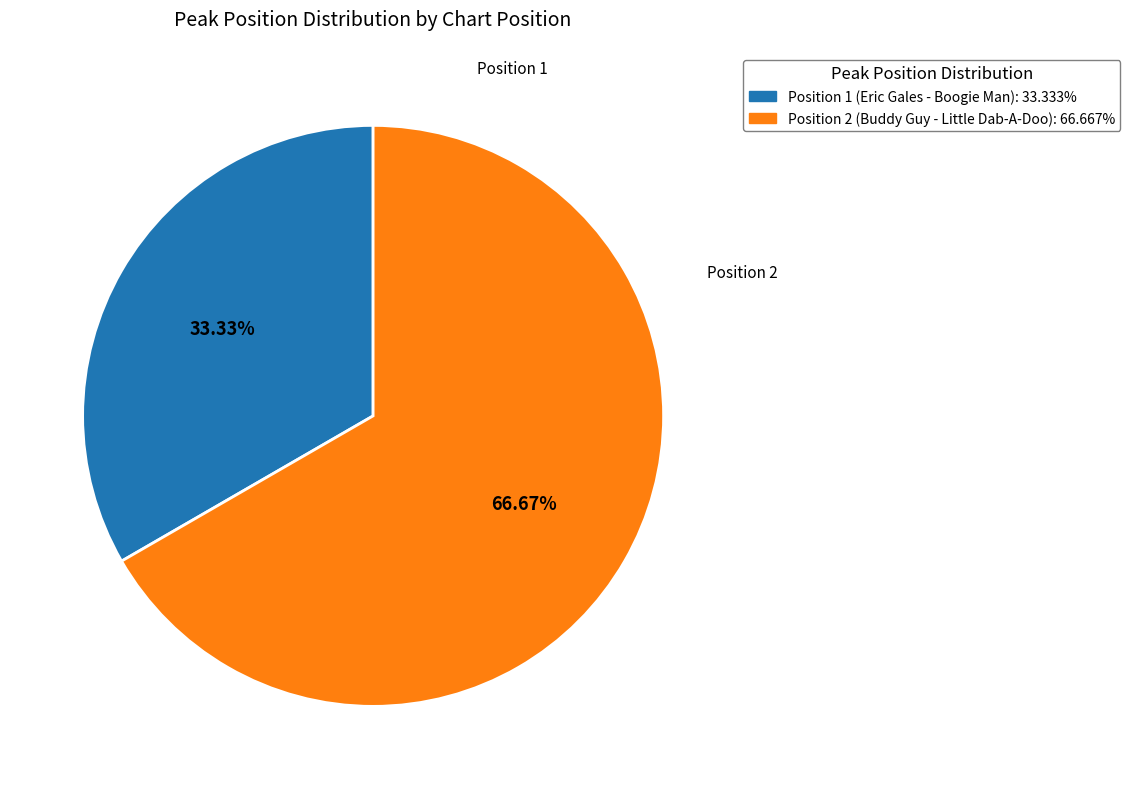

True or false: Position 1 (Eric Gales - Boogie Man) accounts for 33% of the total.

True